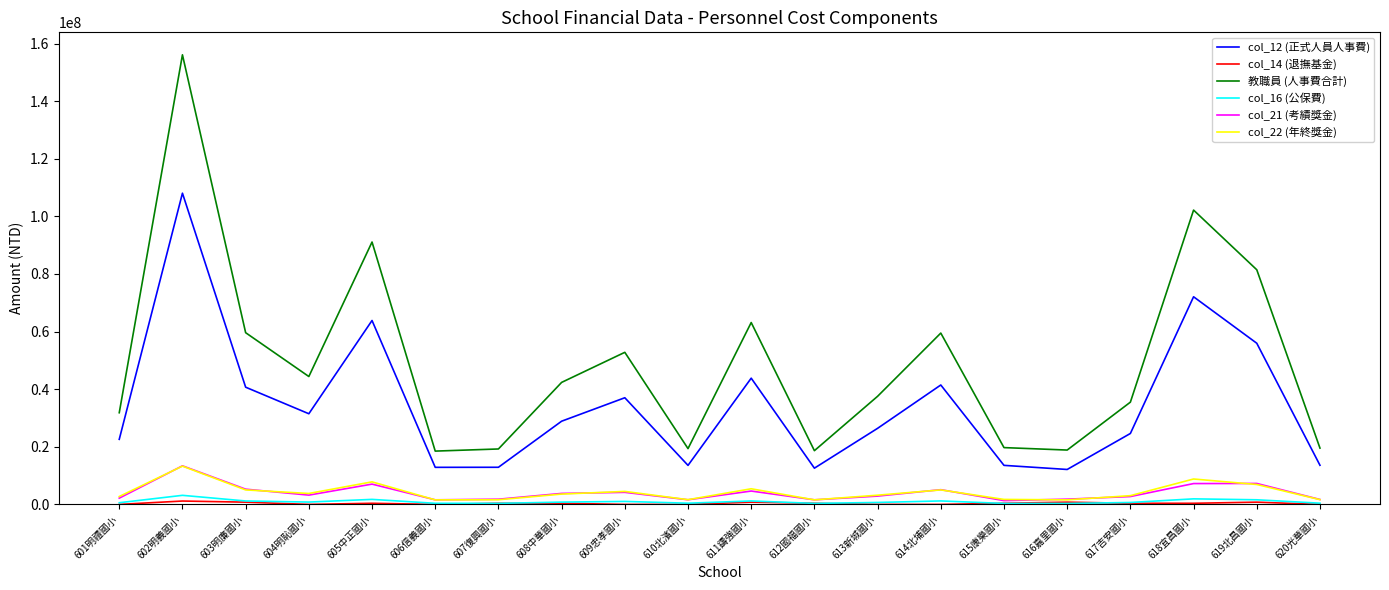

What is the maximum value shown in the chart?

156096573